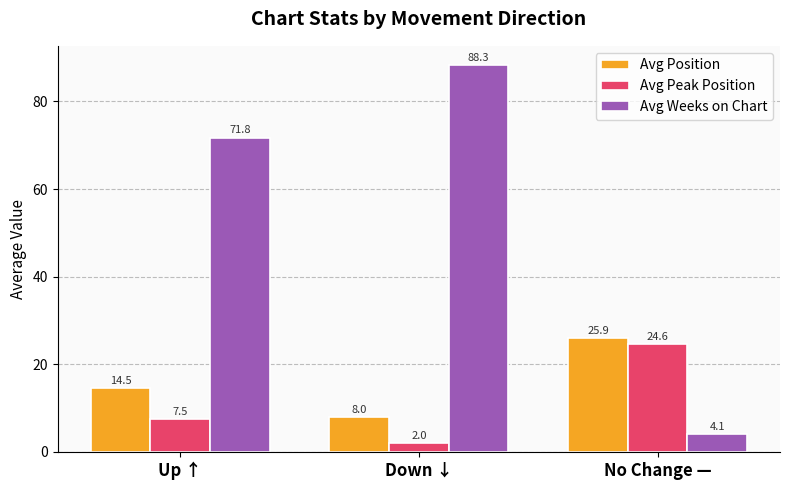

Are the bars horizontal?

No